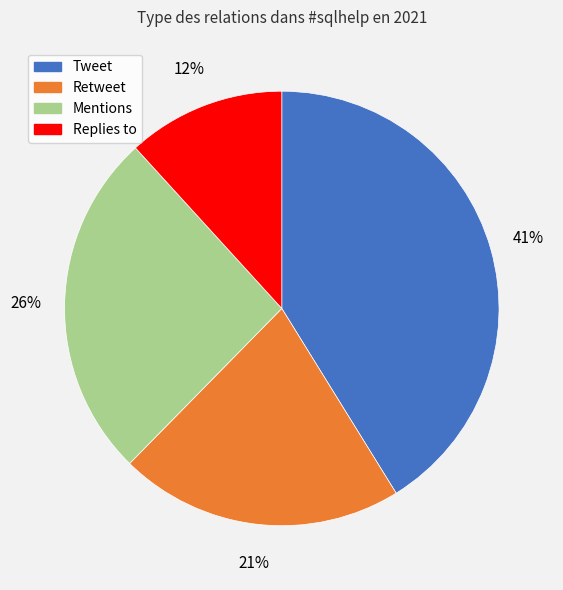

The Mentions slice represents 41% of the pie. True or false?

False